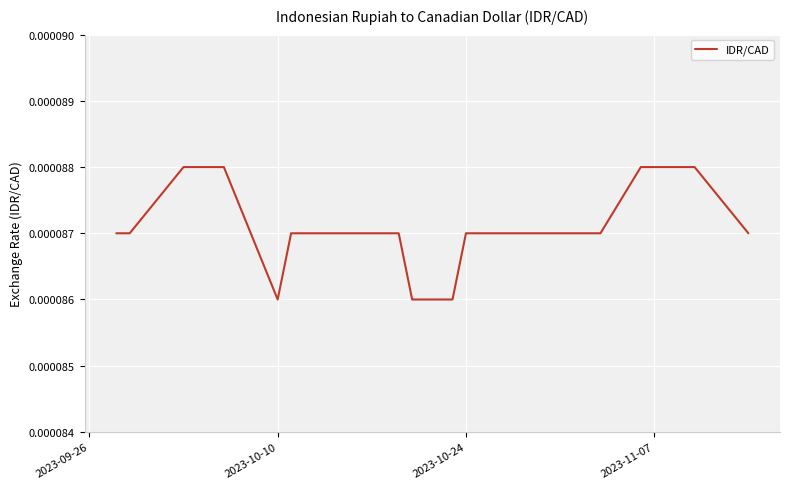

How many distinct data groups are displayed?

1